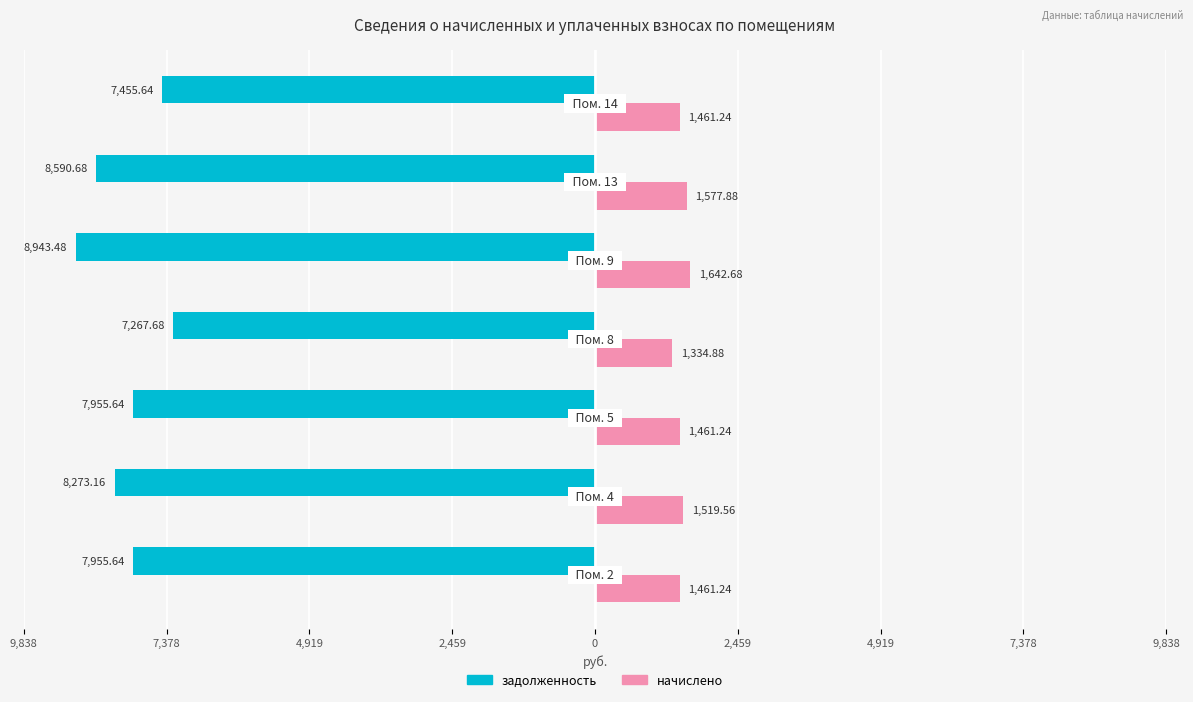

What is the value of the задолженность bar at the 4th from the left?

-7267.7